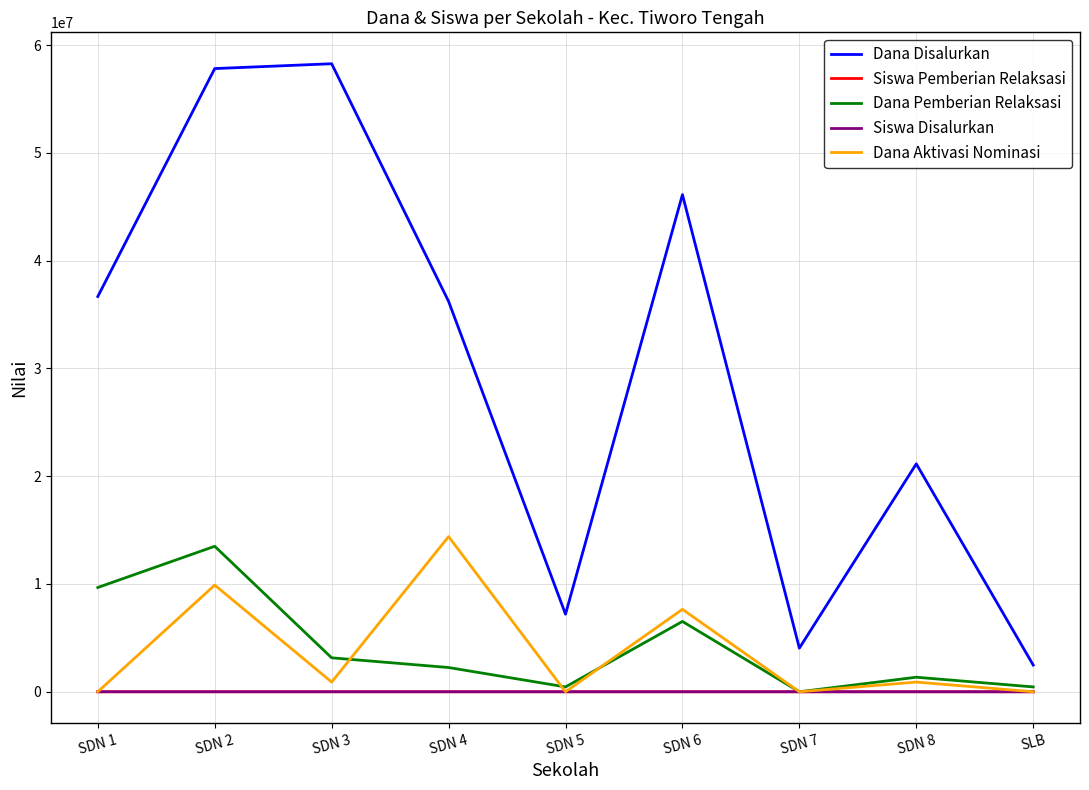

Which series has the largest total across all categories?

Dana Disalurkan